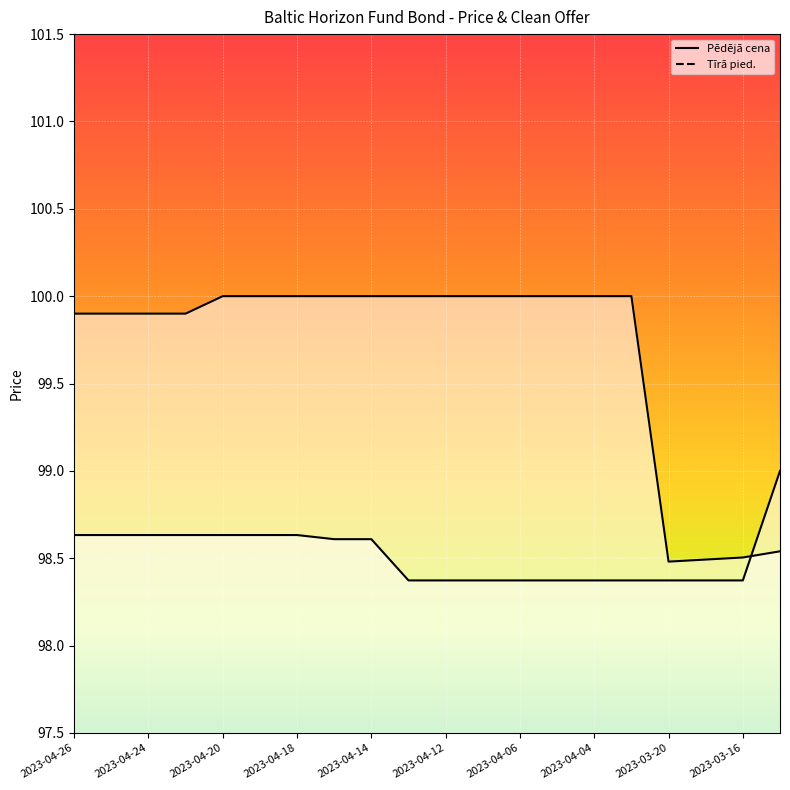

Reading left to right, list all the values displayed in this chart.

Pēdējā cena: 2023-04-26=98.6	2023-04-25=98.6	2023-04-24=98.6	2023-04-21=98.6	2023-04-20=98.6	2023-04-19=98.6	2023-04-18=98.6	2023-04-17=98.6	2023-04-14=98.6	2023-04-13=98.4	2023-04-12=98.4	2023-04-11=98.4	2023-04-06=98.4	2023-04-05=98.4	2023-04-04=98.4	2023-04-03=98.4	2023-03-20=98.4	2023-03-17=98.4	2023-03-16=98.4	2023-03-15=99.0
Tīrā pied.: 2023-04-26=99.9	2023-04-25=99.9	2023-04-24=99.9	2023-04-21=99.9	2023-04-20=100.0	2023-04-19=100.0	2023-04-18=100.0	2023-04-17=100.0	2023-04-14=100.0	2023-04-13=100.0	2023-04-12=100.0	2023-04-11=100.0	2023-04-06=100.0	2023-04-05=100.0	2023-04-04=100.0	2023-04-03=100.0	2023-03-20=98.5	2023-03-17=98.5	2023-03-16=98.5	2023-03-15=98.5